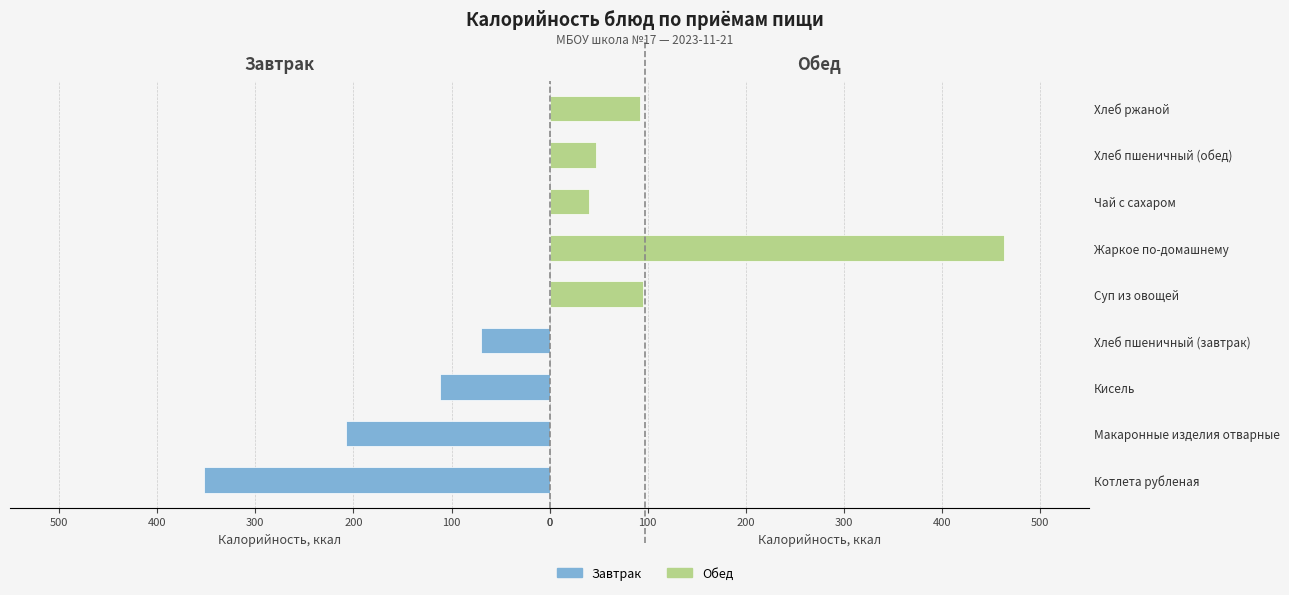

Rank the series at Макаронные изделия отварные from highest to lowest value.

Завтрак, Обед